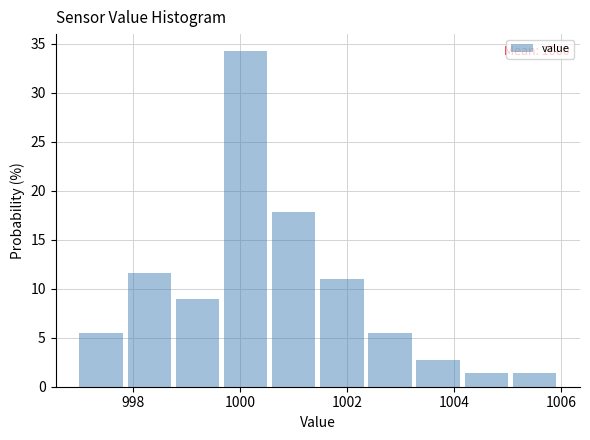

Over which range of the x-axis is the bar tallest?

999.7 to 1000.6